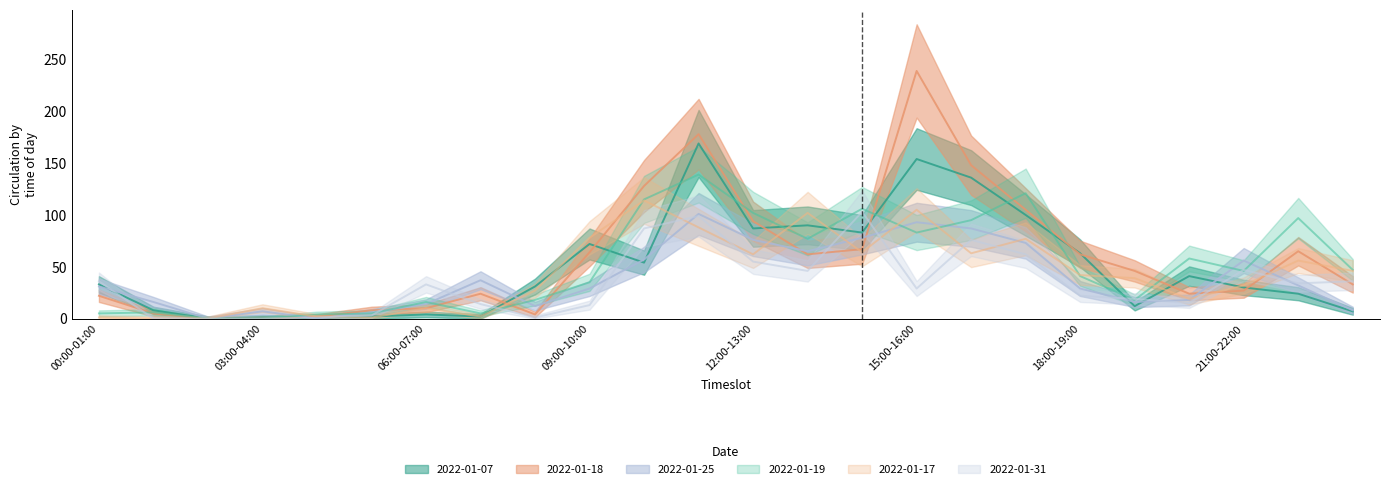

True or false: 2022-01-07 has more than 1 interior local peaks.

True